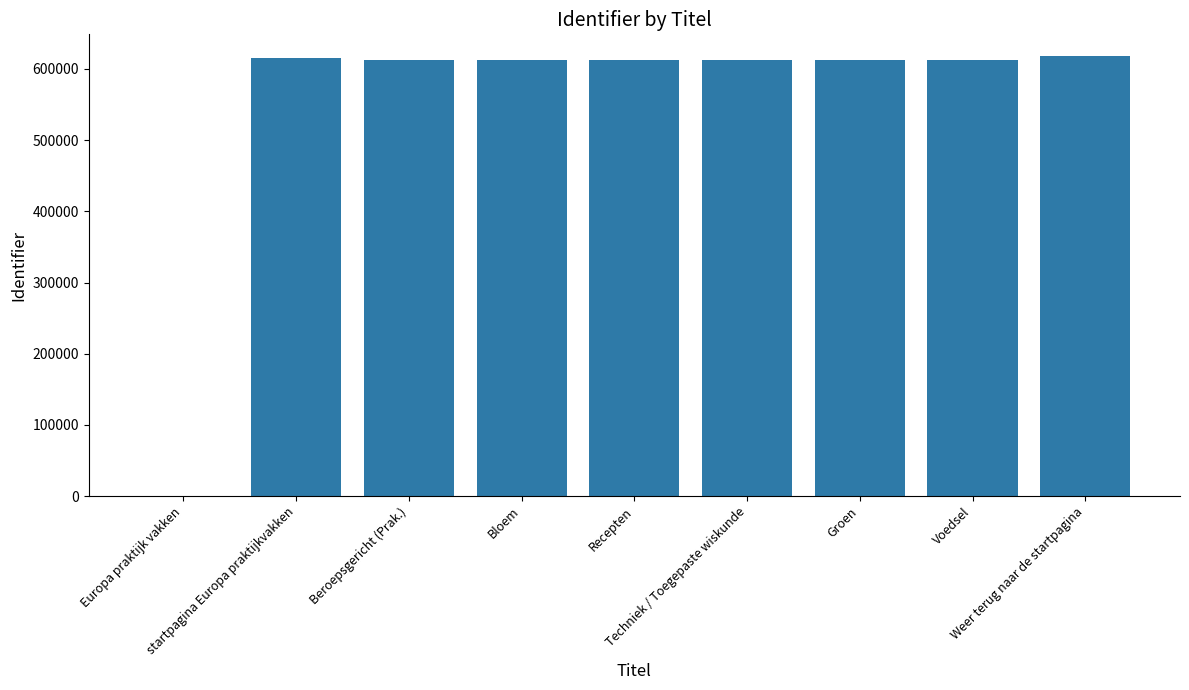

Read the value at Recepten.

612576